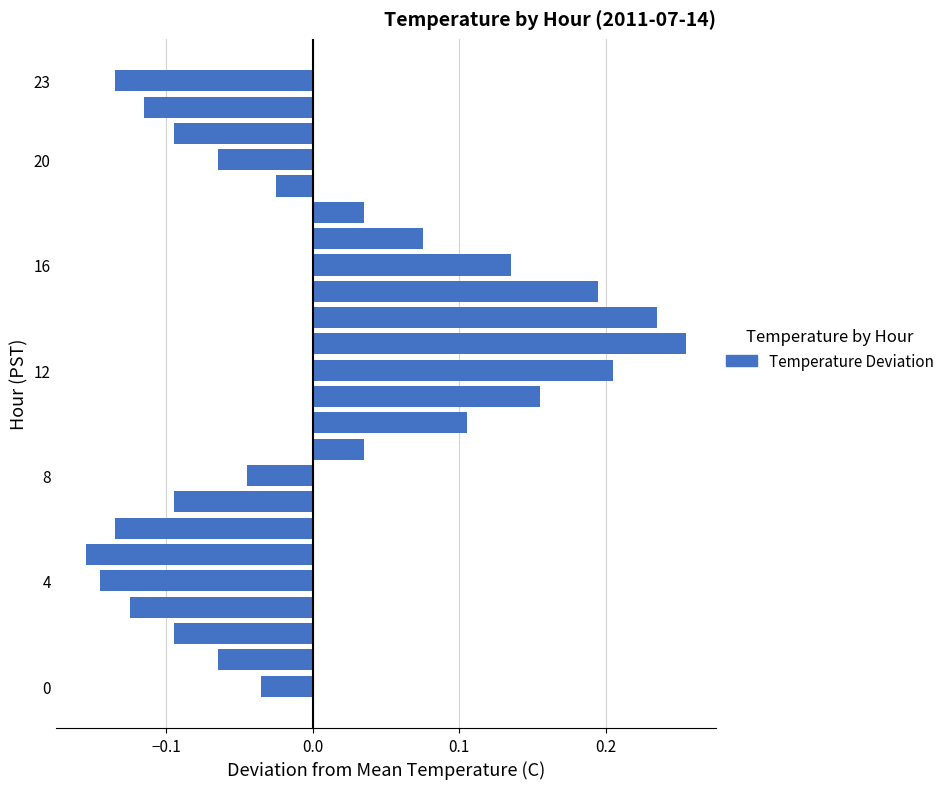

What is the difference between the maximum and second lowest values?

0.4